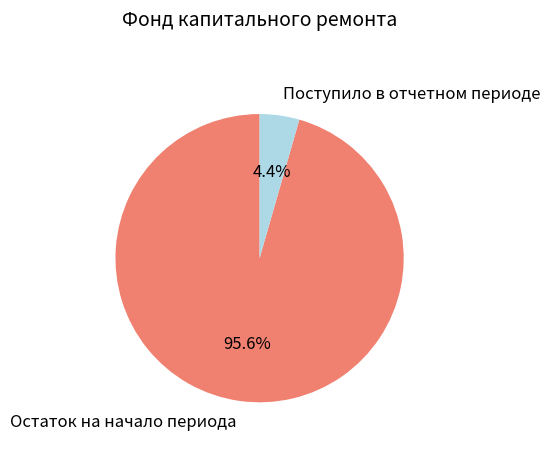

Is there any slice that represents more than half of the pie?

Yes